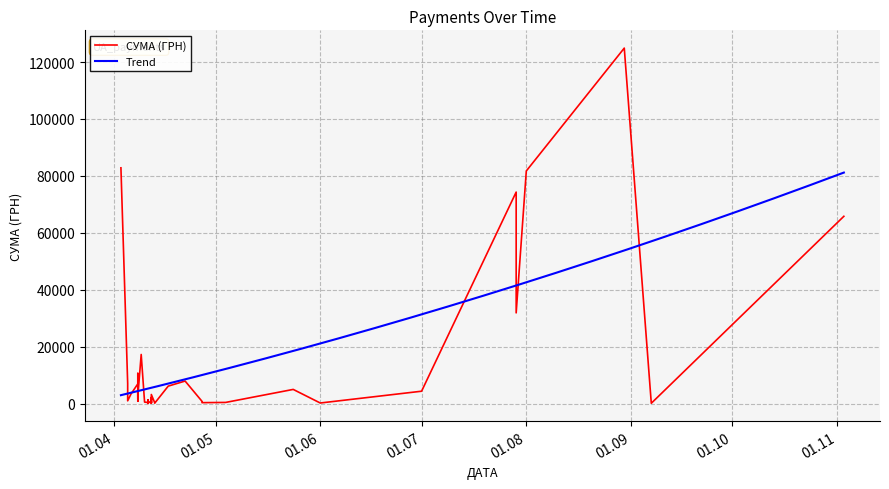

What is the sum of the values at 22.04.2016 and 10.04.2016?

8394.3